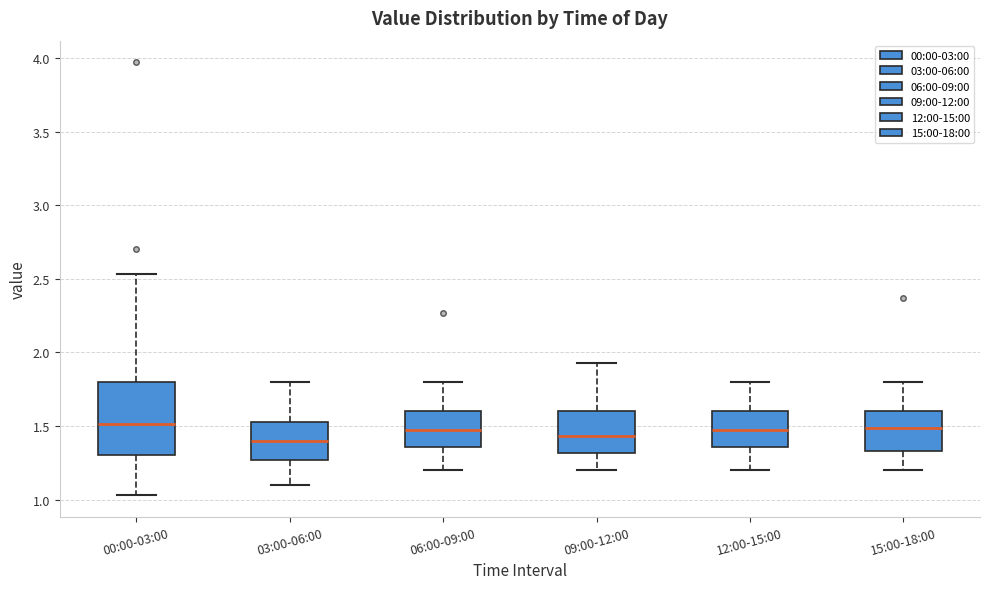

Where is the lower edge of the box for 03:00-06:00 on the y-axis? The values are not printed on the chart, so give them approximately, as read against the axis.

1.25